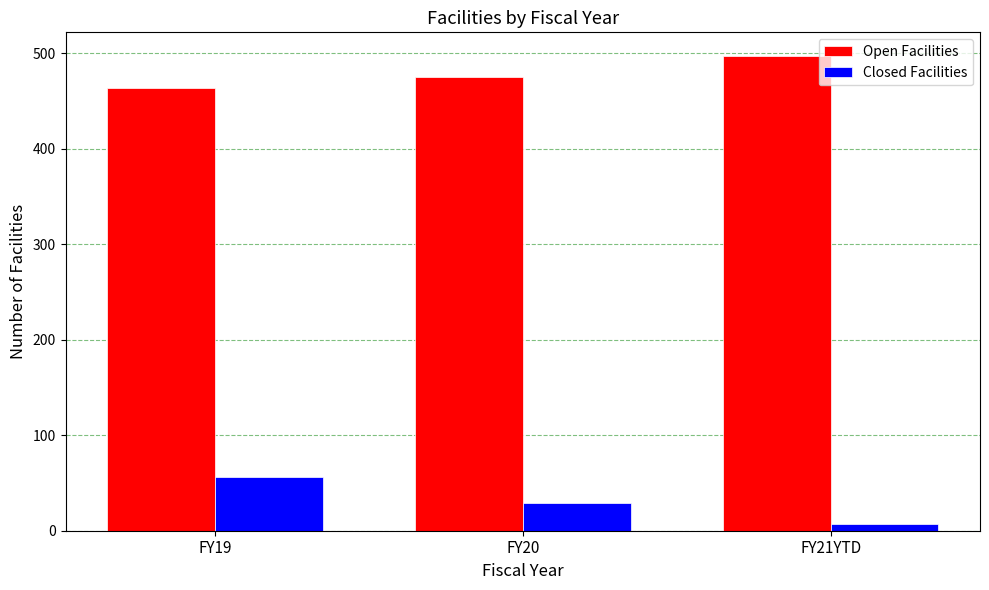

How many bars are there in each group?

2